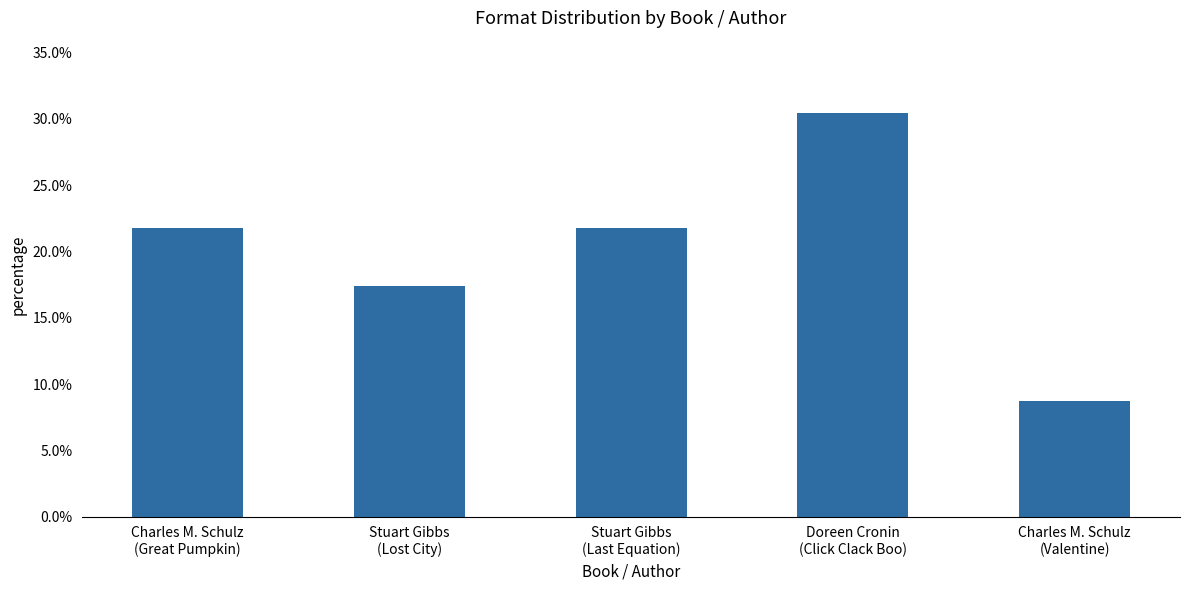

What is the greatest value displayed?

0.3